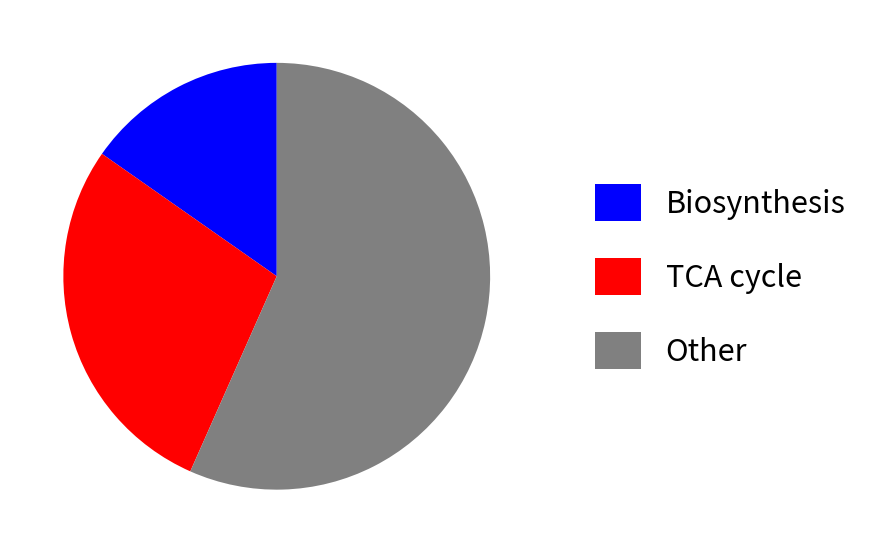

Rank the categories by value from lowest to highest.

Biosynthesis, TCA cycle, Other